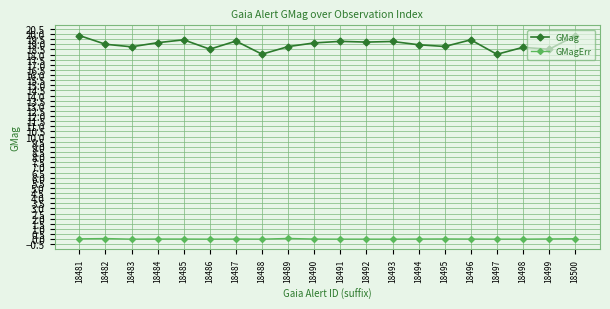

The value of GMag at 18489 is 10.1. True or false?

False